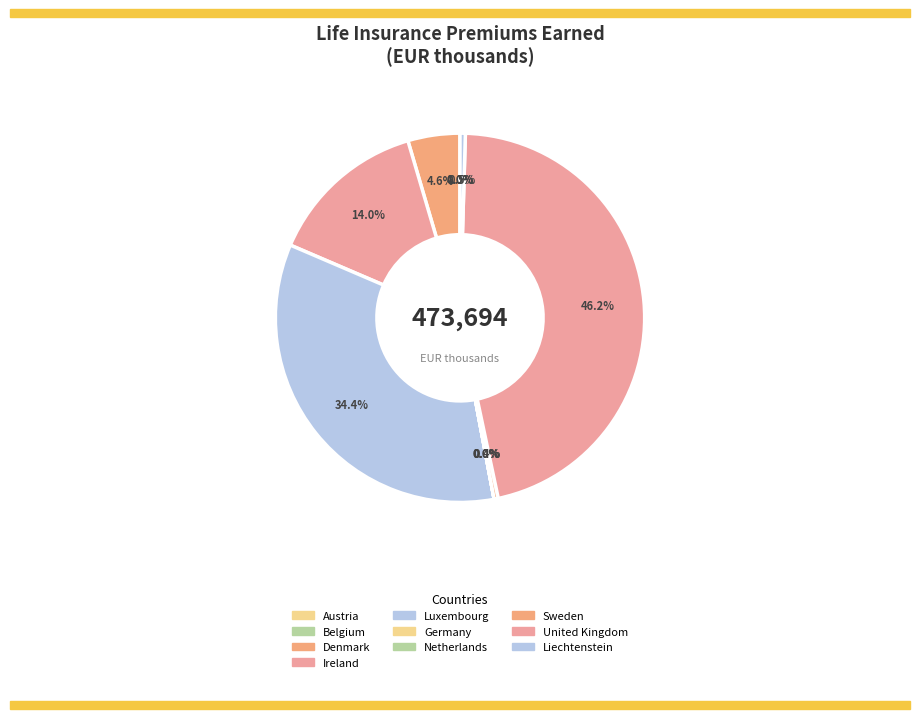

Which category has the smallest portion of the pie?

Belgium